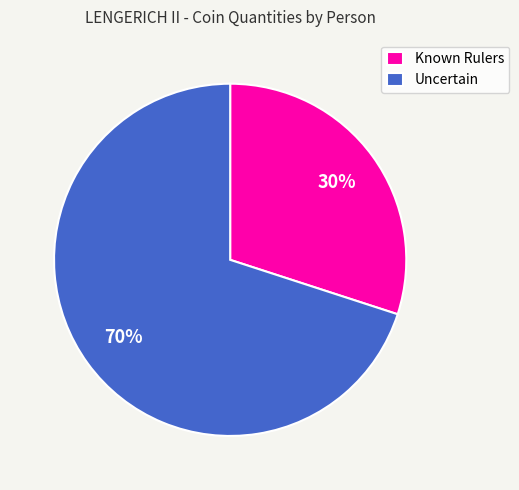

The Uncertain slice represents 70% of the pie. True or false?

True